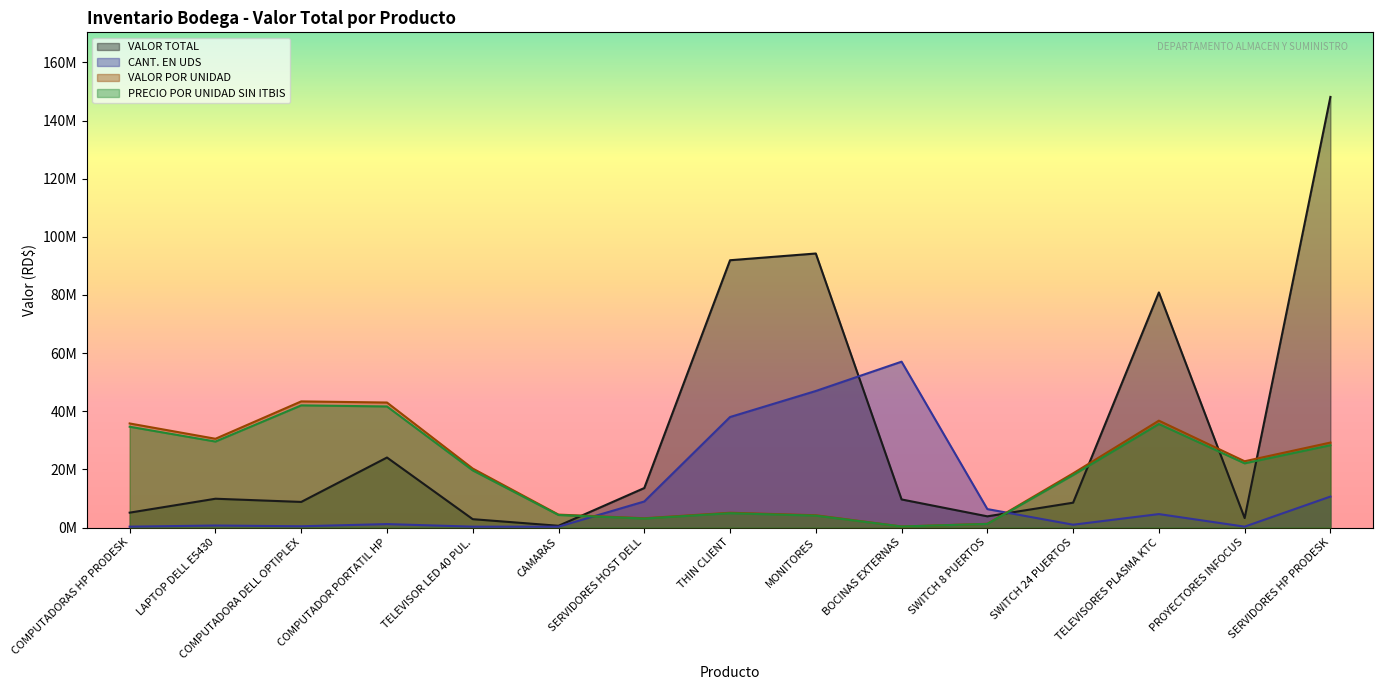

Count the number of categories in the chart.

15